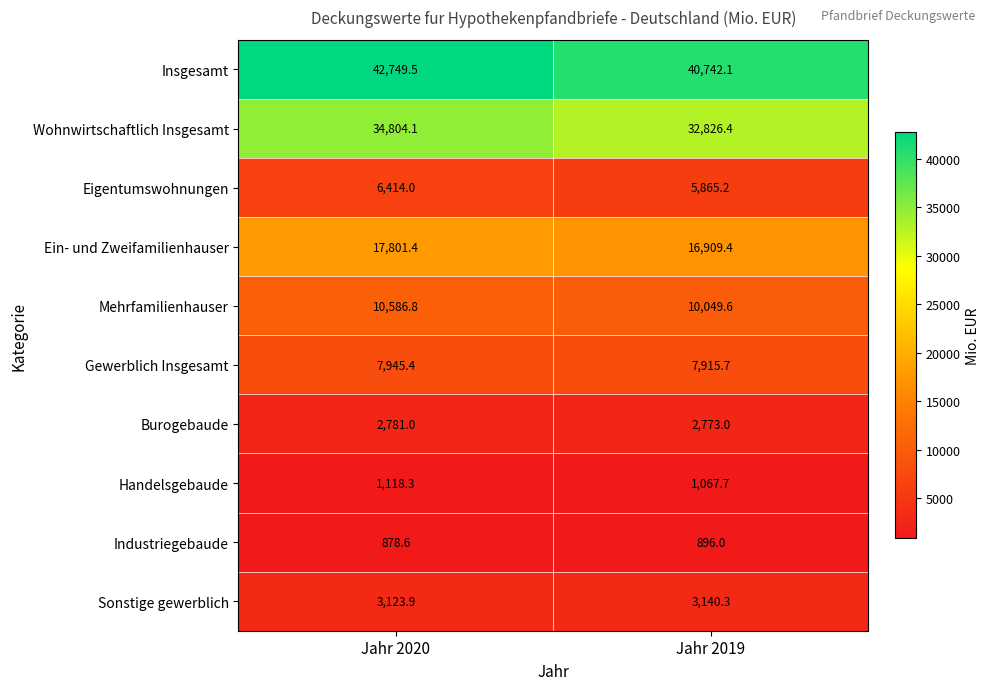

Between Jahr 2020 and Jahr 2019, which series saw the biggest shift?

Insgesamt